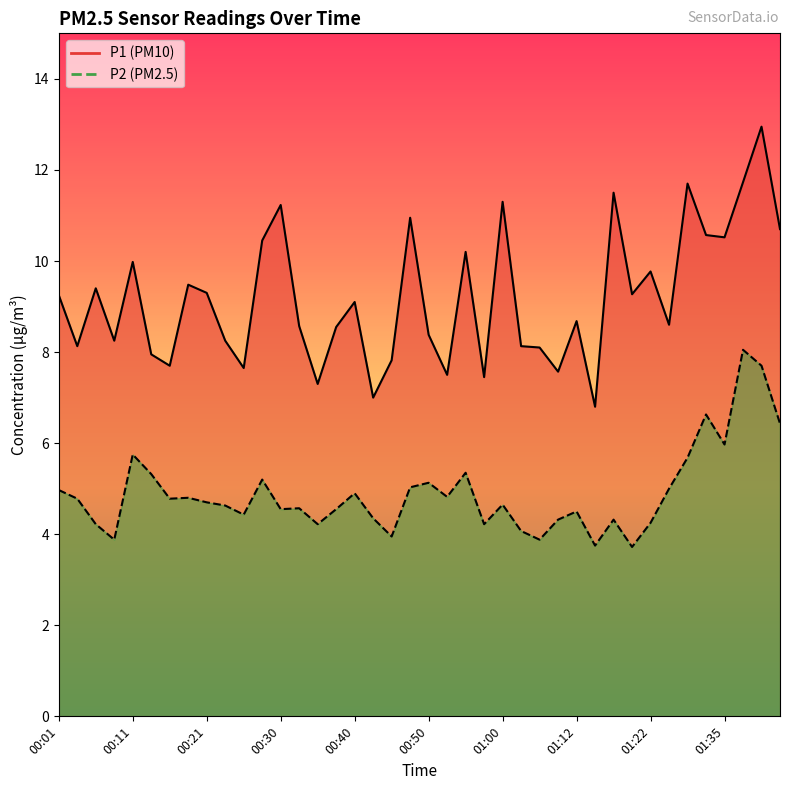

True or false: P2 and P1 intersect in this chart.

False